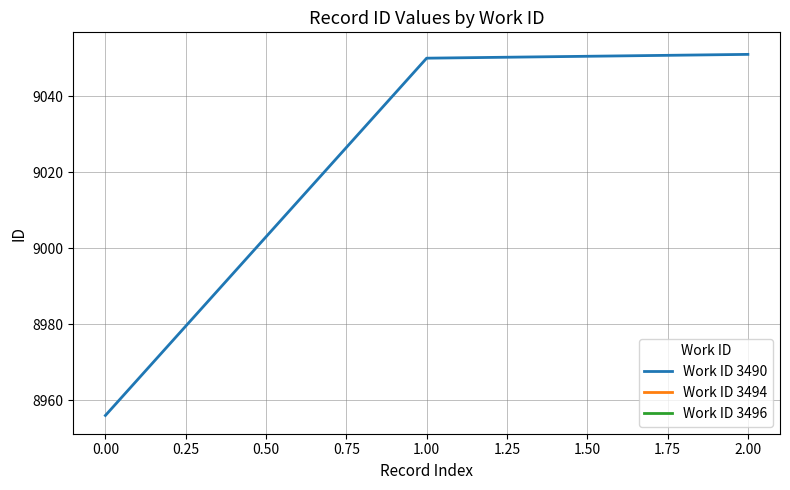

Is it true that Work ID 3490 equals 14451 at 0.00?

False